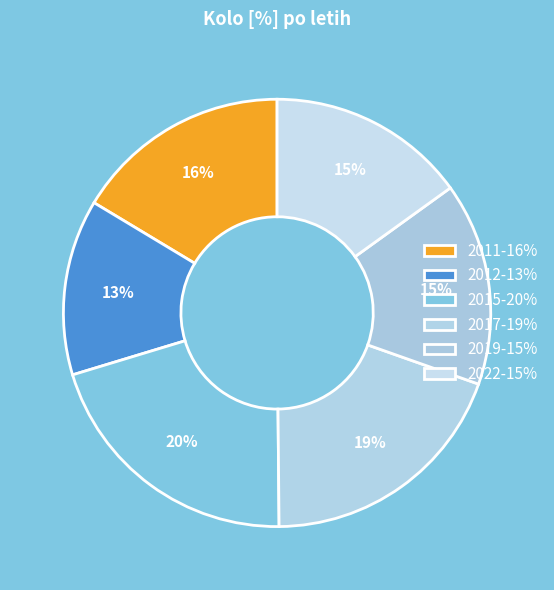

What is the largest slice in the pie chart?

2015